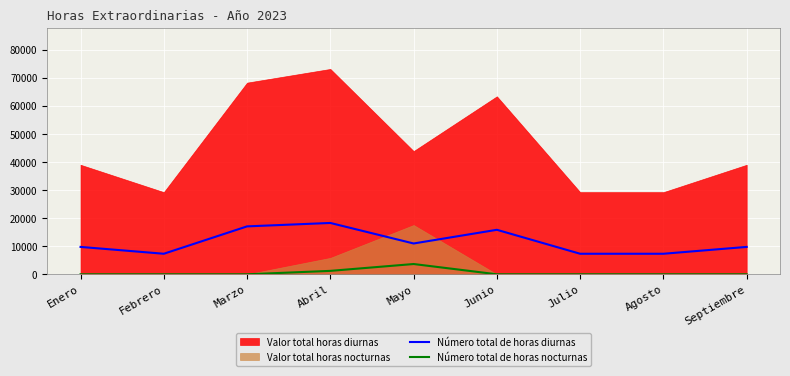

What is the maximum value for Número total de horas diurnas?

18305.0